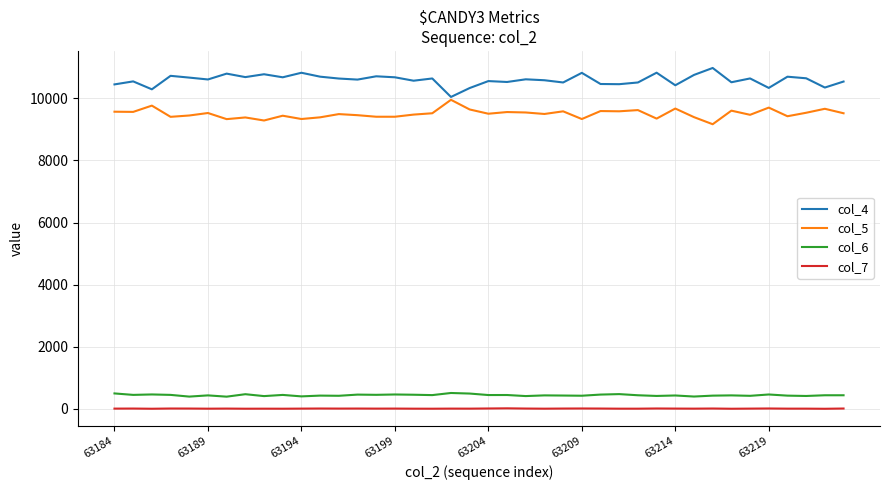

Is this an area chart (filled region under the line)?

No